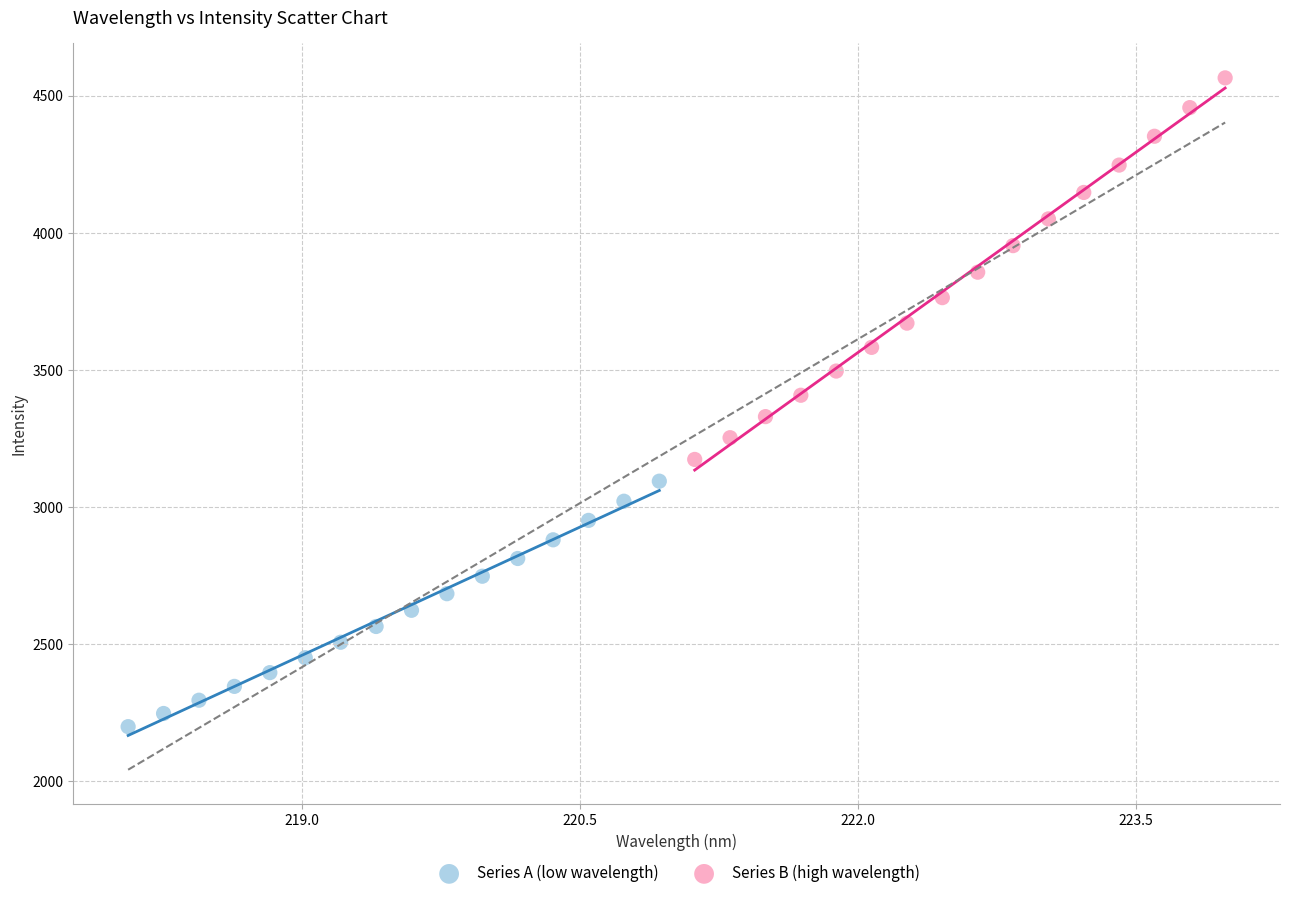

Which series has the largest Y range (max minus min)?

Series B (high wavelength)